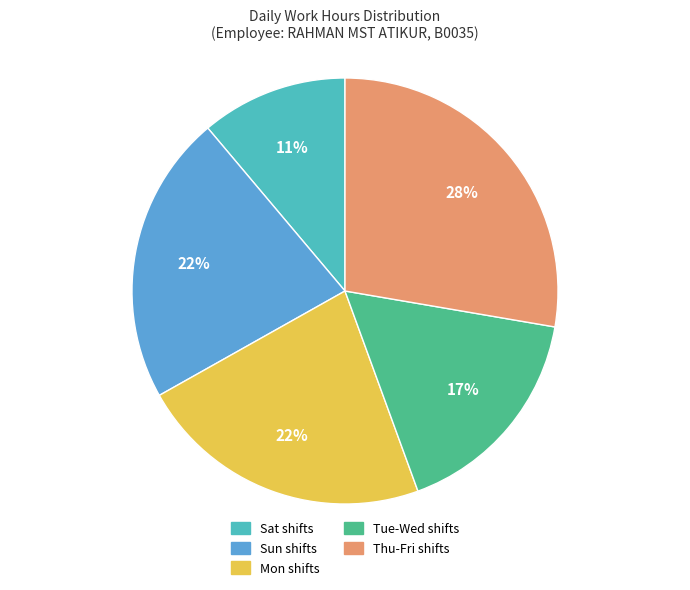

To the nearest percent, what is the average slice percentage?

20%